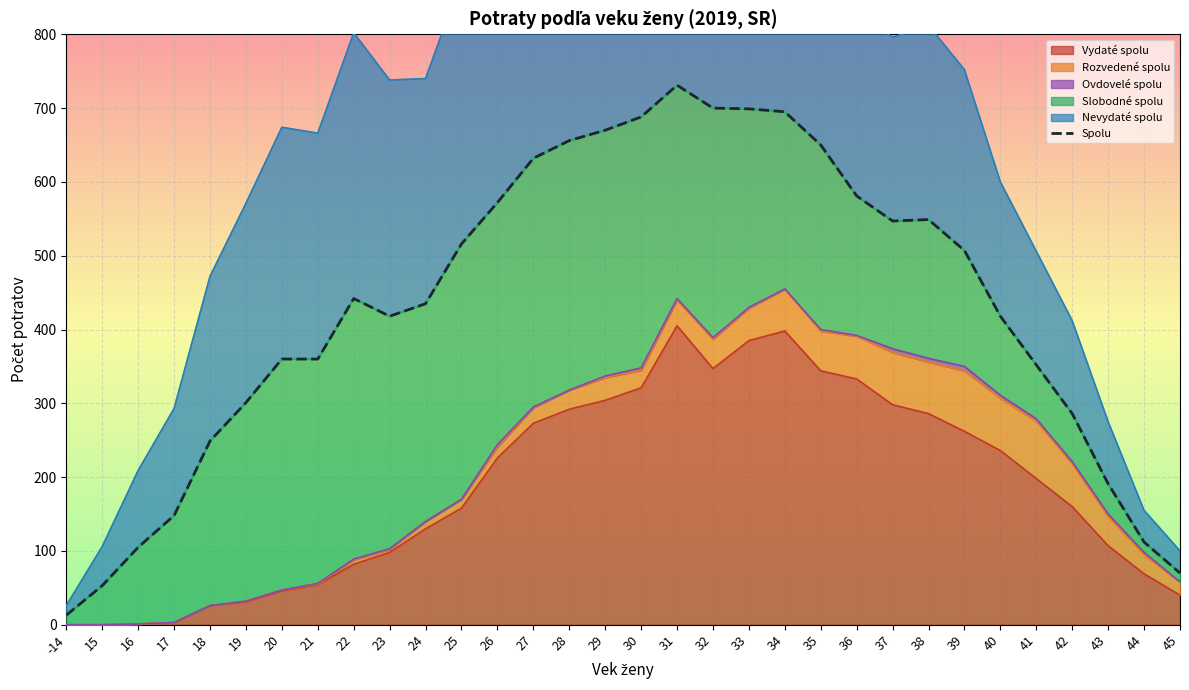

At which category does the chart reach its peak across all series?

31